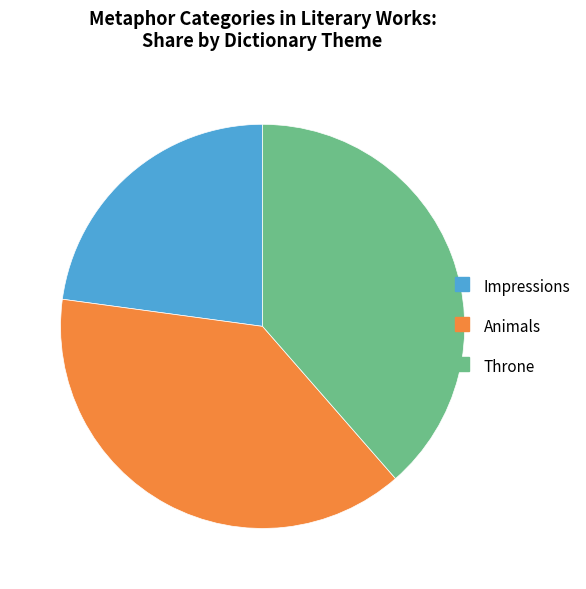

Do Animals and Throne together represent more than half of the pie?

Yes